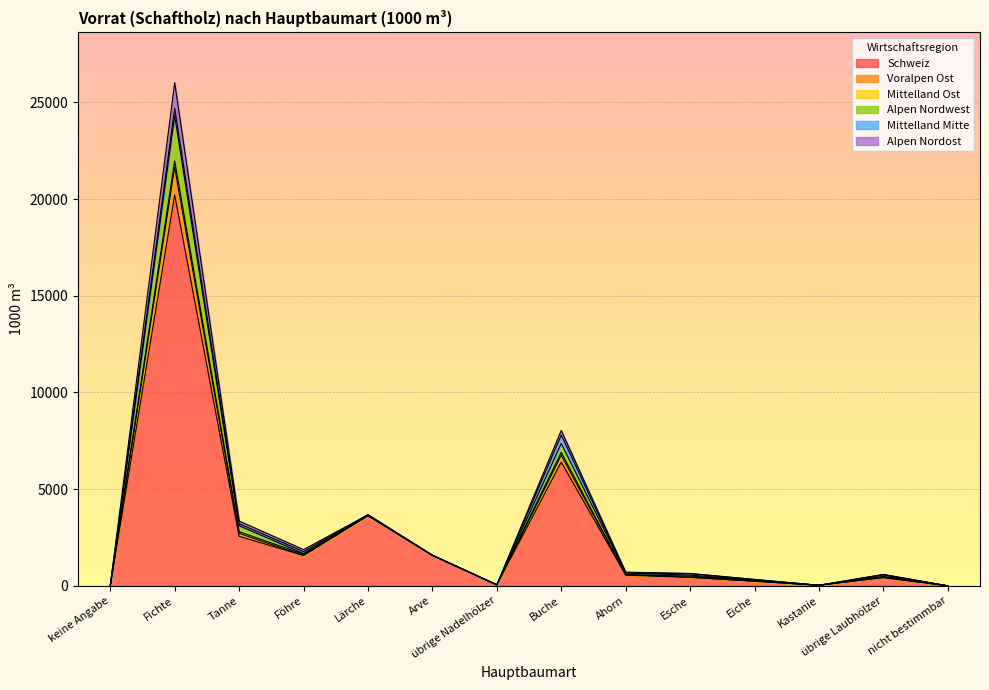

How many data points in Schweiz are above 551?

6